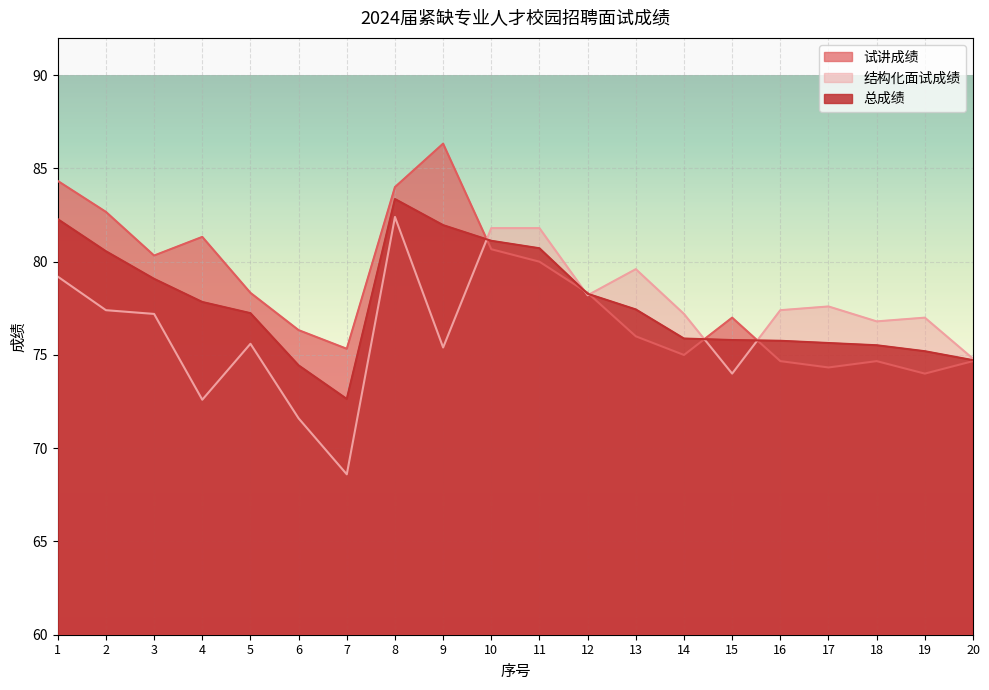

What are all the series names shown in the legend?

试讲成绩, 结构化面试成绩, 总成绩